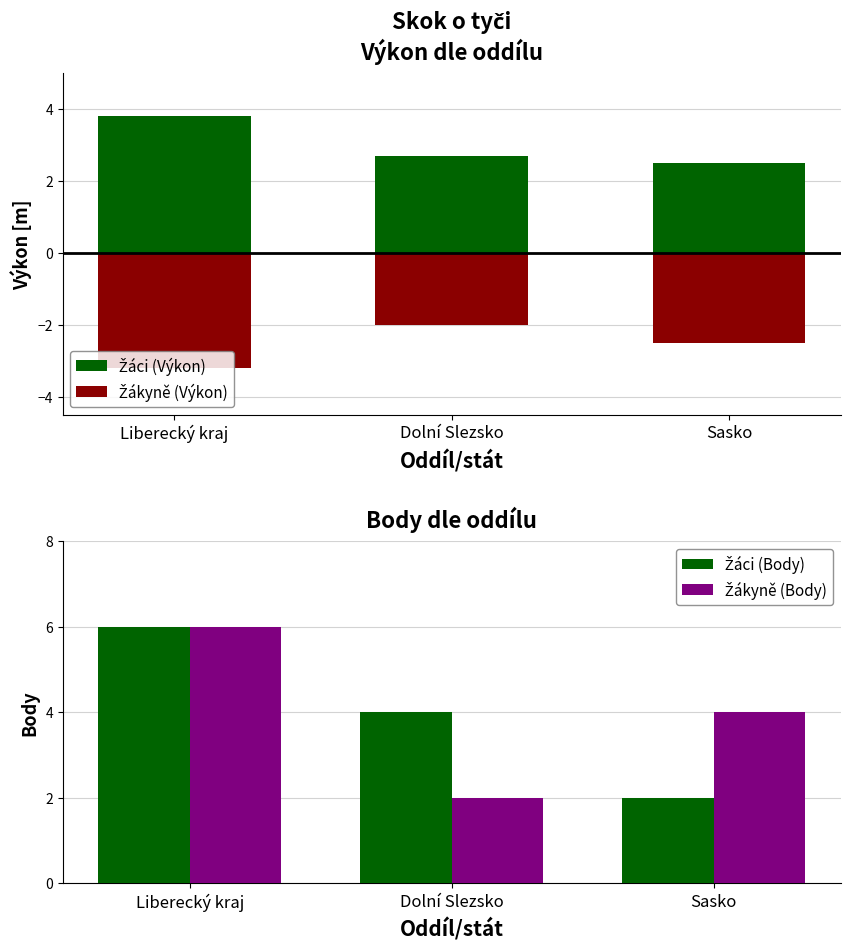

What is the difference between the Žákyně (Body) values at Dolní Slezsko and Sasko?

2.0